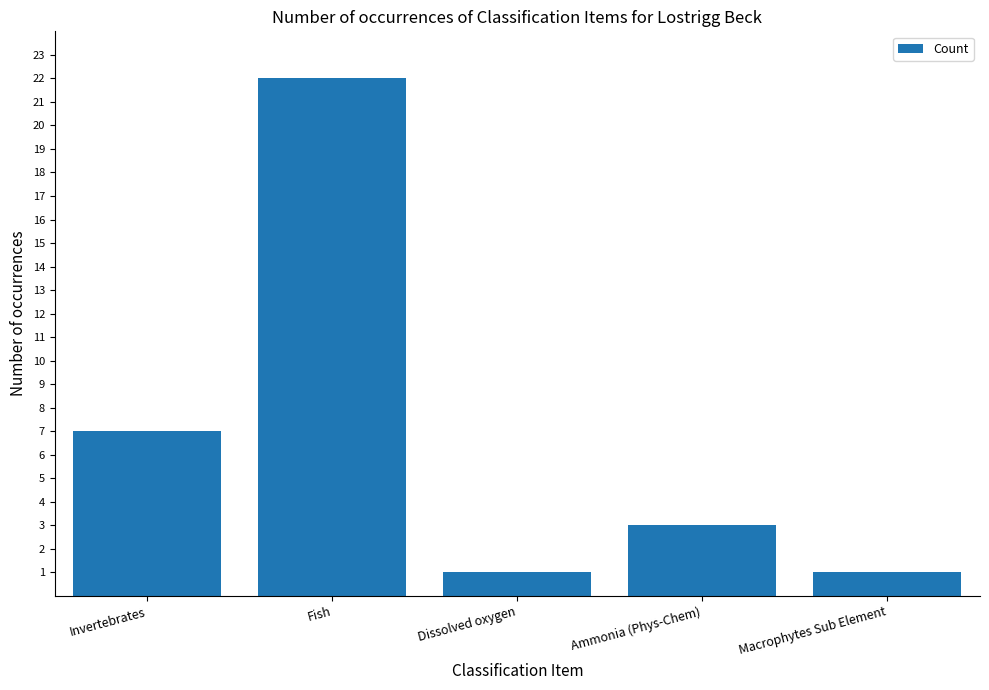

What is the change in value from Invertebrates to Dissolved oxygen?

-6